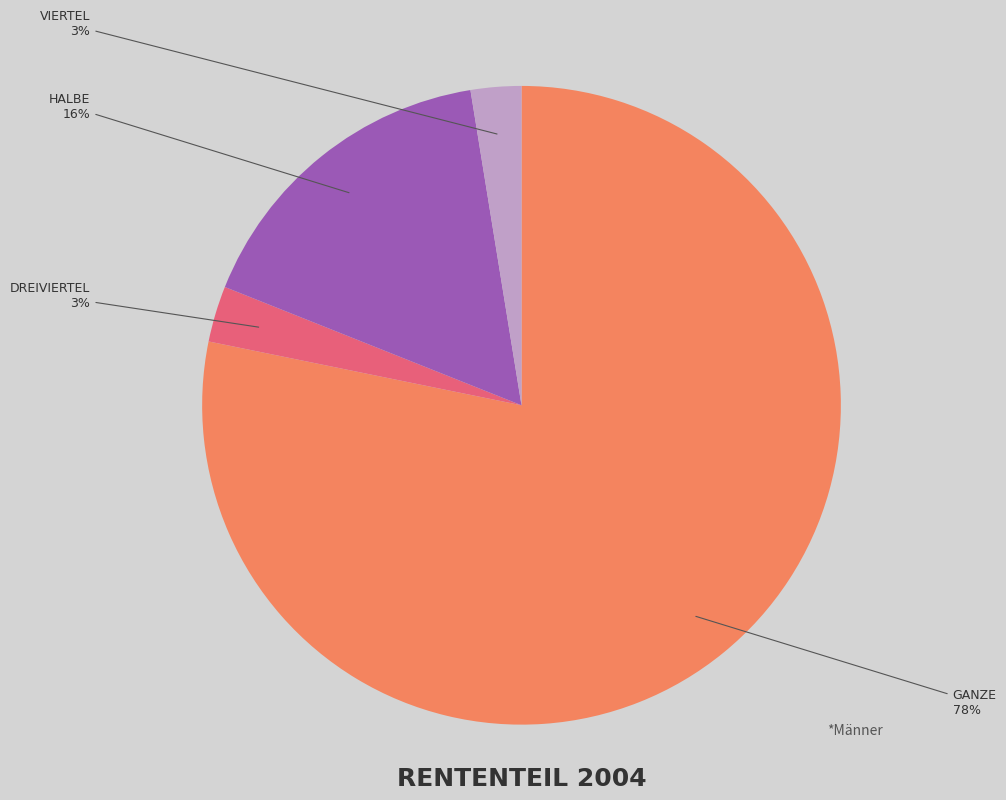

Does any single category account for the majority?

Yes